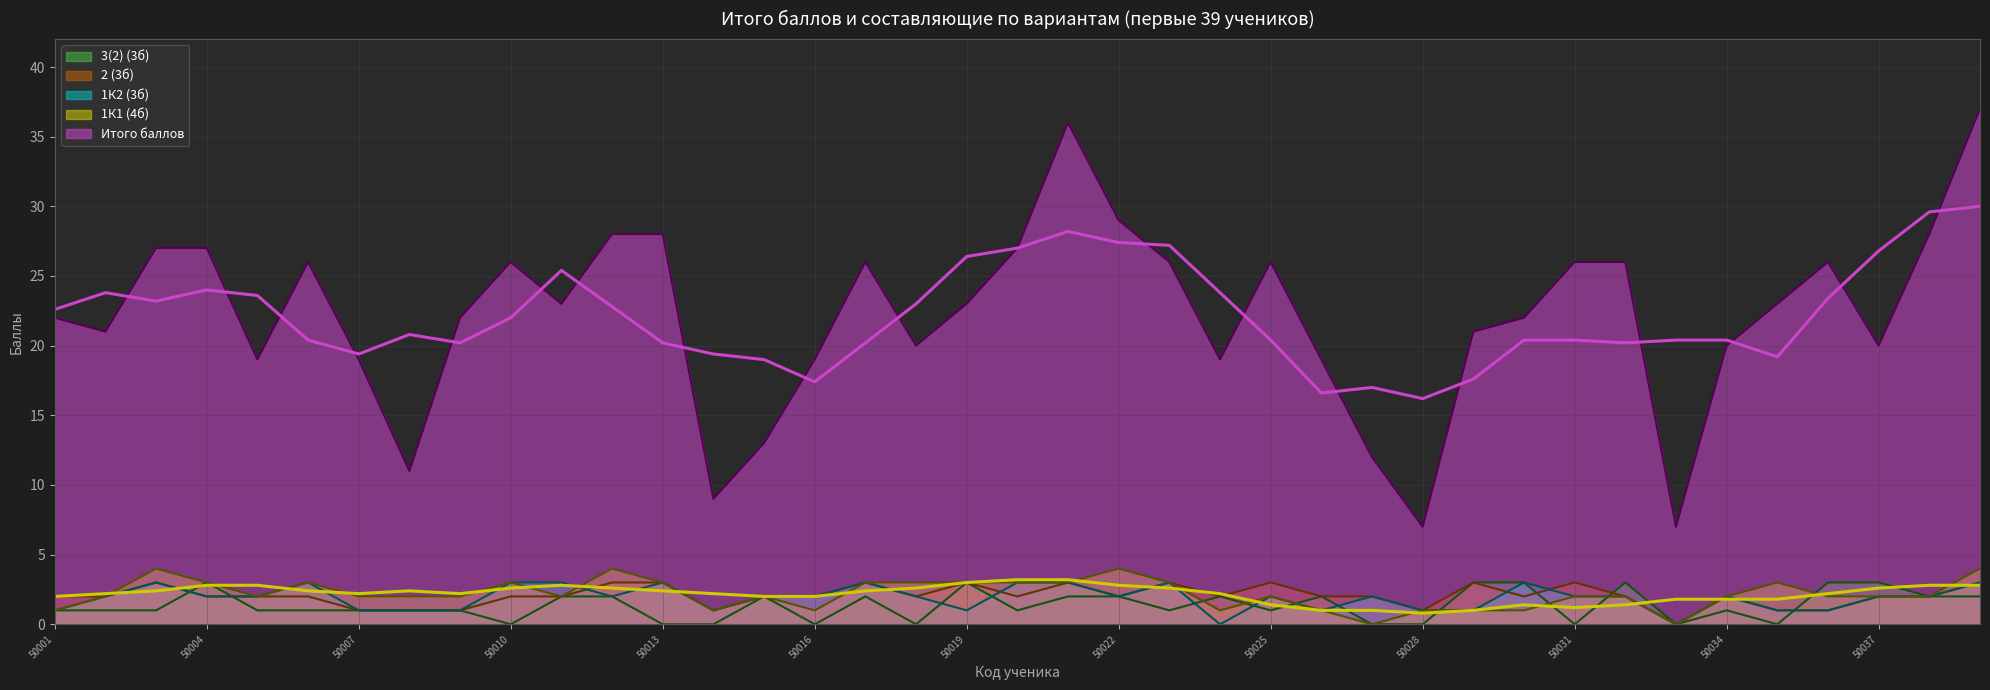

How many positive values does the 2 (3б) series have?

38